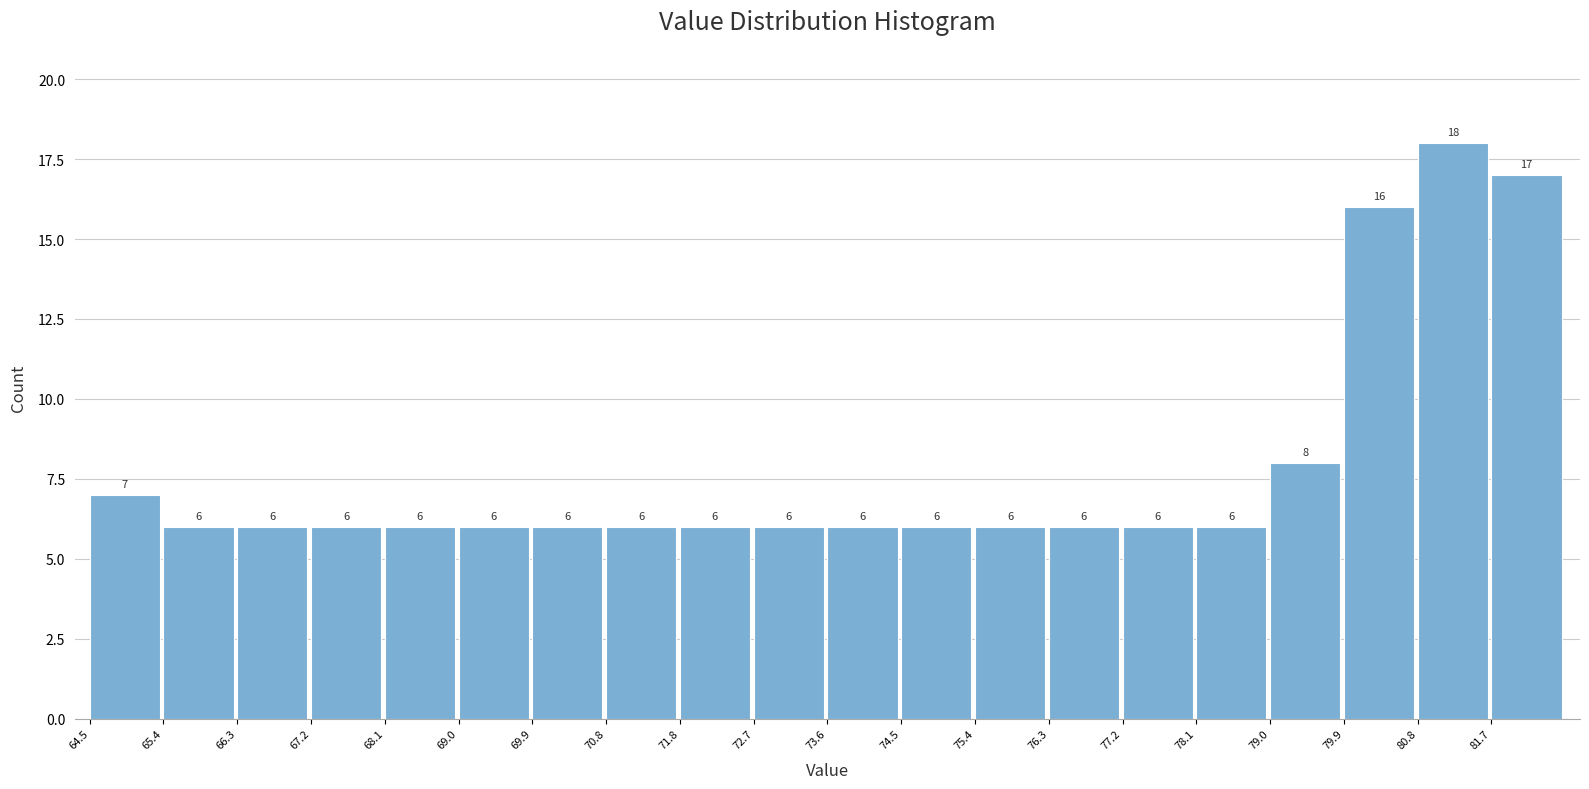

Reading left to right, list every bar in this chart as the range it spans on the x-axis followed by its height. The bar edges are not printed on the chart, so give them approximately, as read against the axis.

64.5 to 65.4: 7
65.4 to 66.3: 6
66.3 to 67.2: 6
67.2 to 68.1: 6
68.1 to 69.0: 6
69.0 to 69.9: 6
69.9 to 70.8: 6
70.8 to 71.8: 6
71.8 to 72.7: 6
72.7 to 73.6: 6
73.6 to 74.5: 6
74.5 to 75.4: 6
75.4 to 76.3: 6
76.3 to 77.2: 6
77.2 to 78.1: 6
78.1 to 79.0: 6
79.0 to 79.9: 8
79.9 to 80.8: 16
80.8 to 81.7: 18
81.7 to 82.6: 17